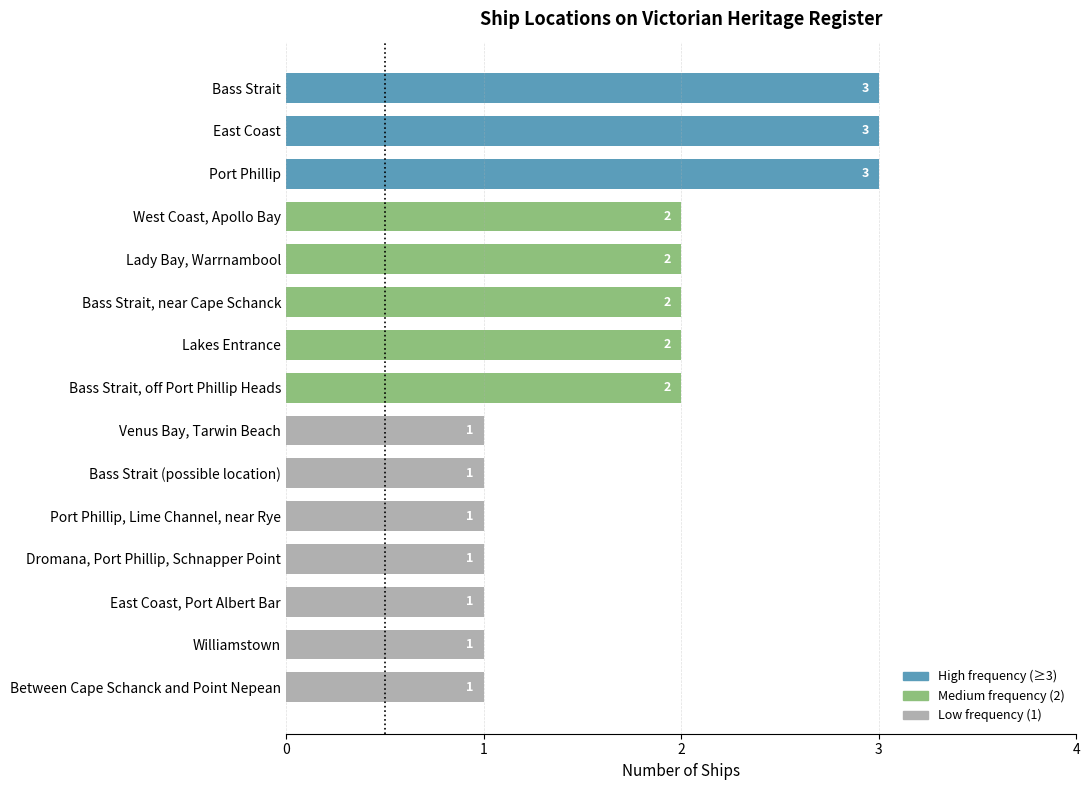

How many data points are above 2?

3